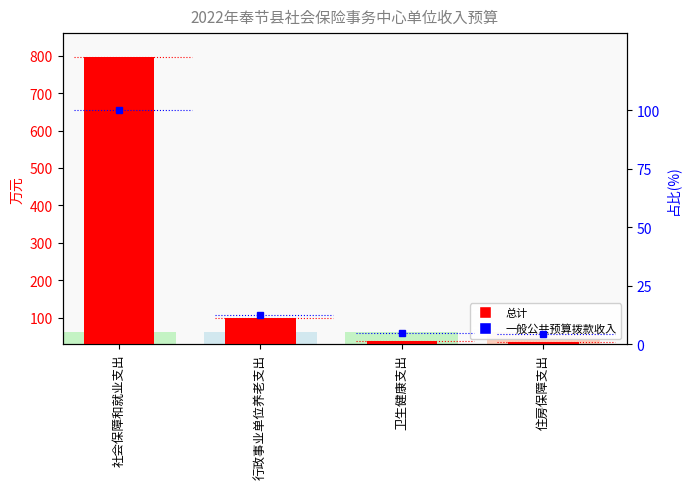

What are all the series names shown in the legend?

总计（万元）, 一般公共预算拨款收入占比